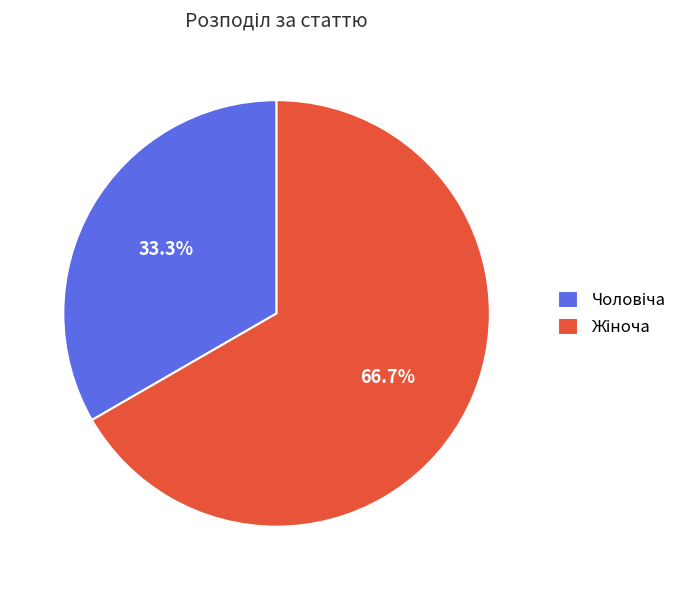

Does any single category account for the majority?

Yes